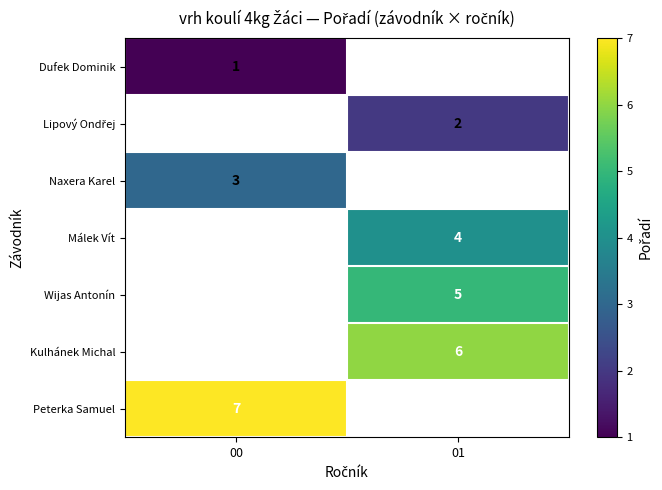

True or false: Málek Vít has a value of 2 at 01.

False